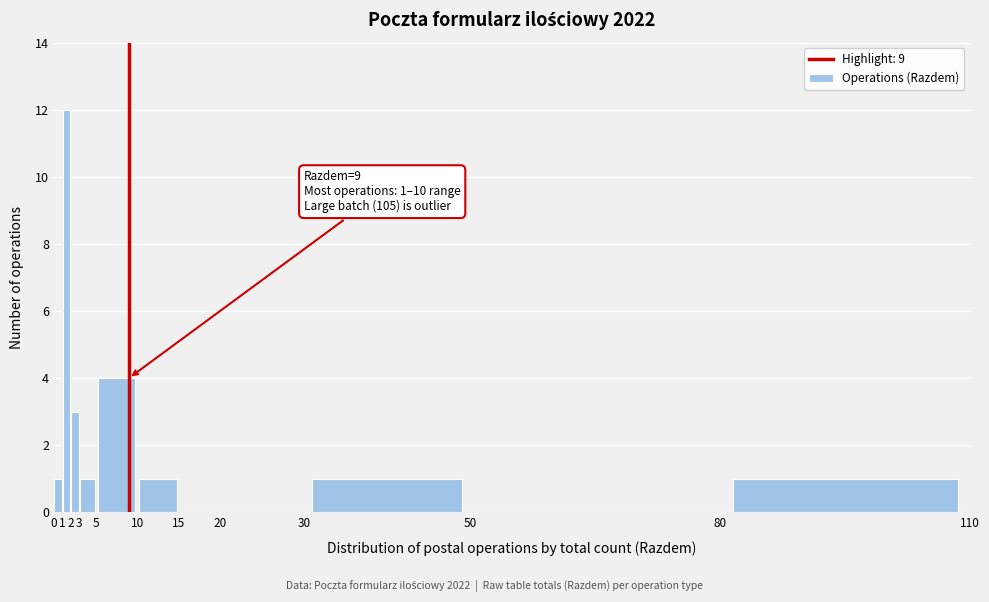

Over which range of the x-axis is the bar tallest?

1 to 2